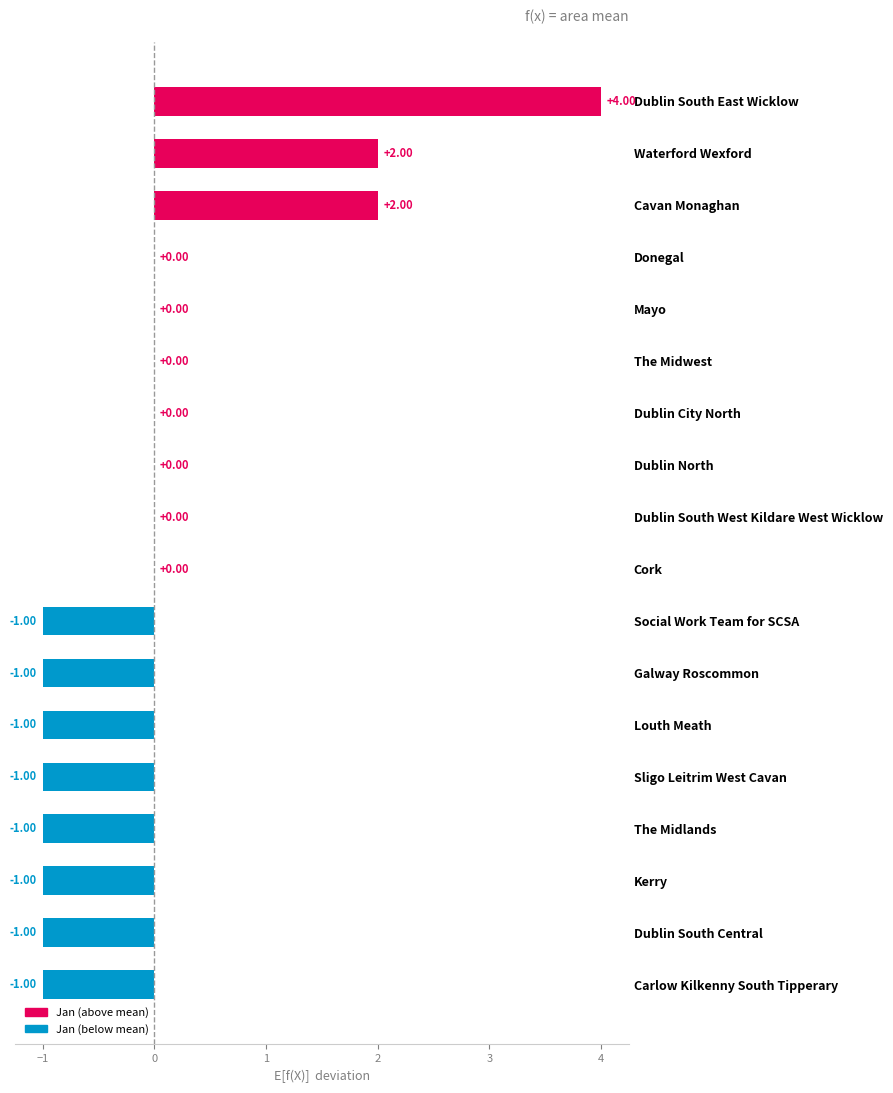

Which has a higher value, Dublin South West Kildare West Wicklow or Louth Meath?

Dublin South West Kildare West Wicklow